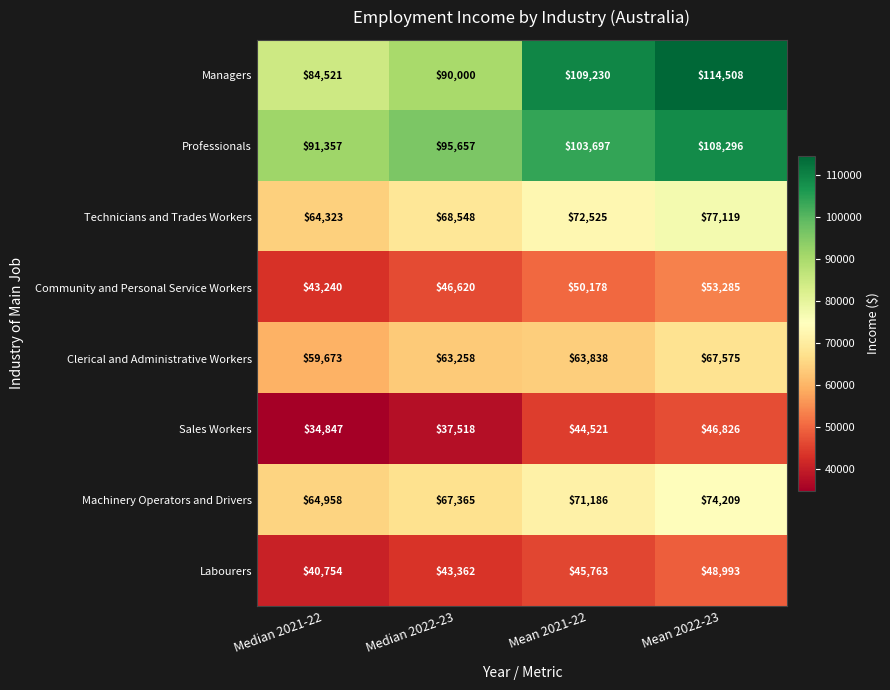

What is the approximate value of Community and Personal Service Workers at Median 2021-22?

43240